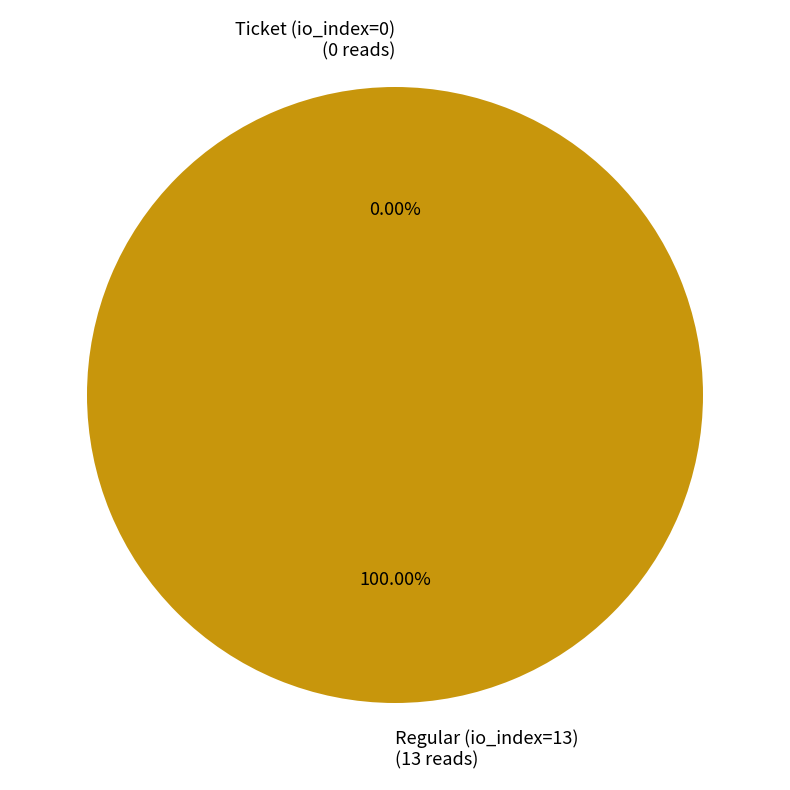

Combined, do Regular (io_index=13) and Ticket (io_index=0) account for over 50%?

Yes